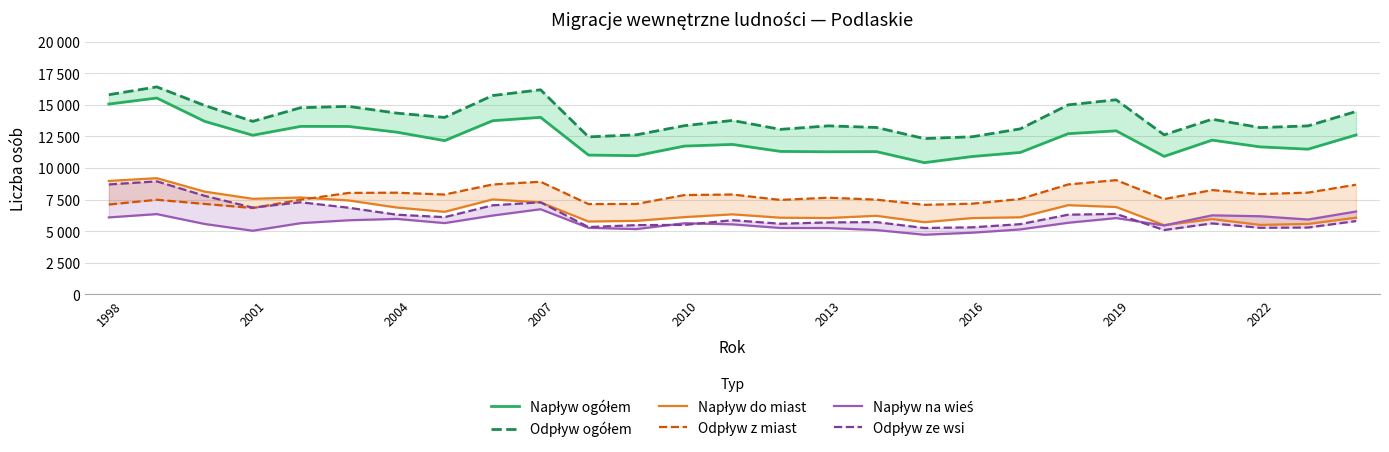

What are all the series names shown in the legend?

Napływ ogółem, Odpływ ogółem, Napływ do miast, Odpływ z miast, Napływ na wieś, Odpływ ze wsi